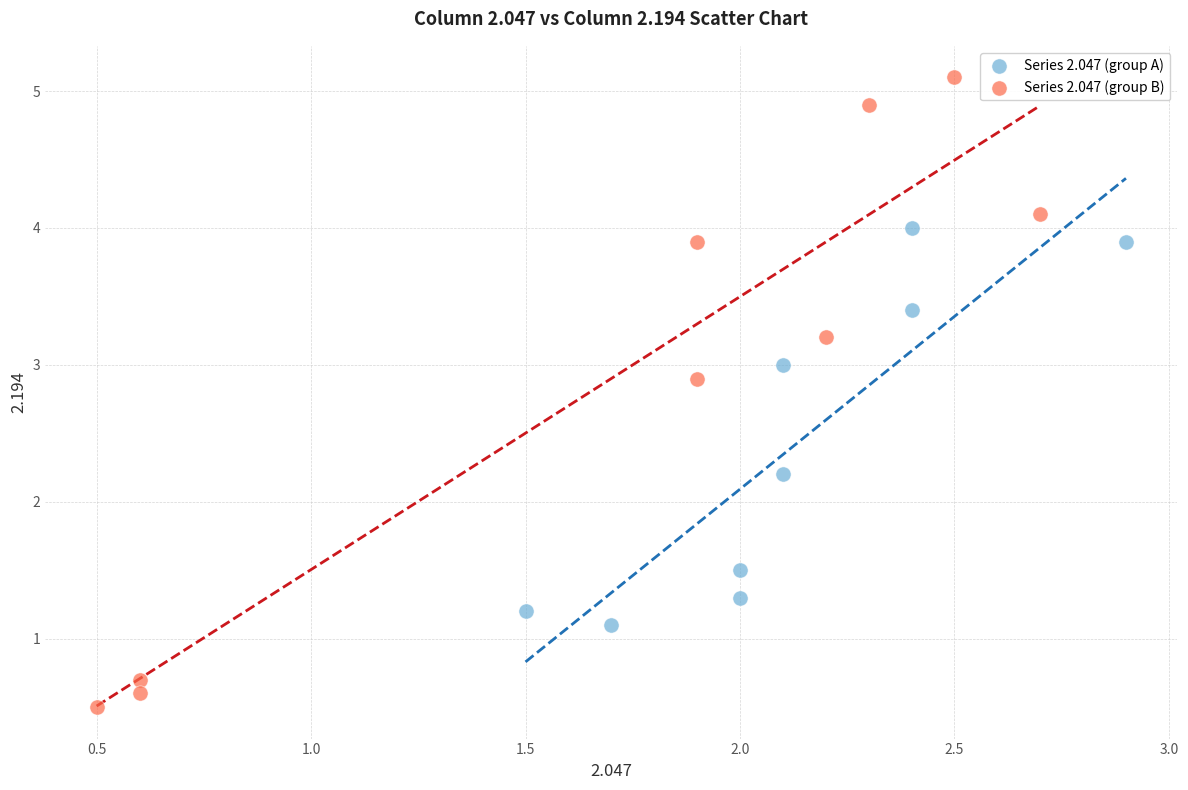

Which series contains the lowest Y value?

Series 2.047 (group B)